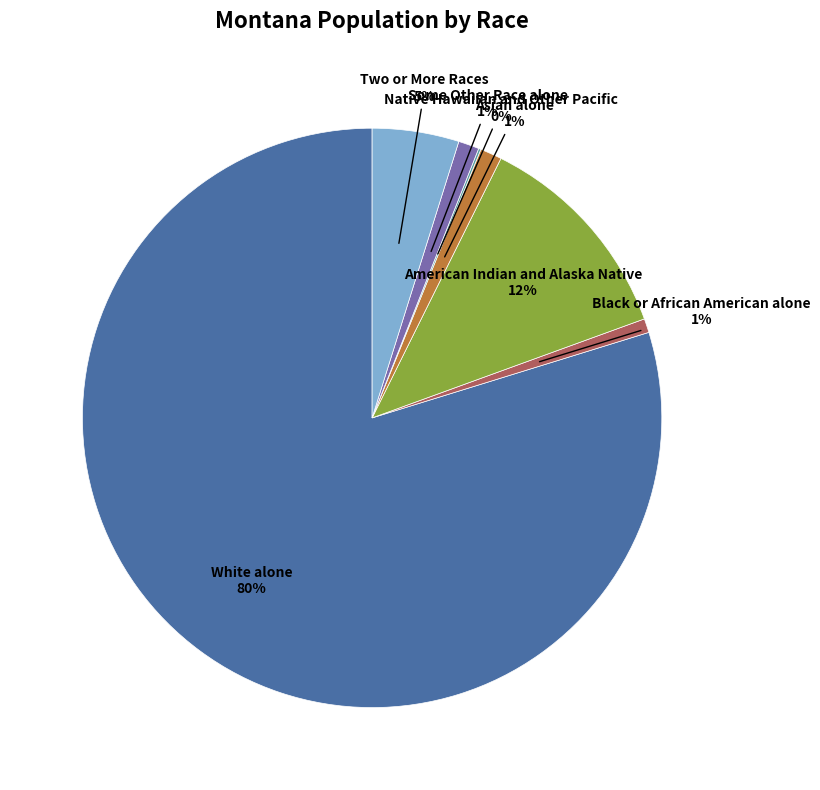

The American Indian and Alaska Native slice represents 12% of the pie. True or false?

True